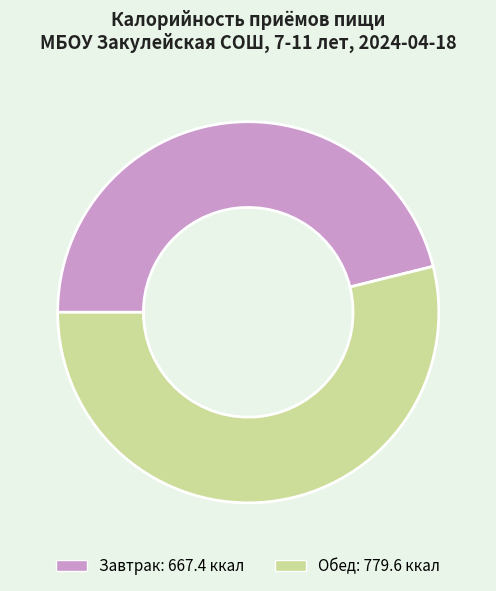

True or false: Завтрак accounts for 38% of the total.

False